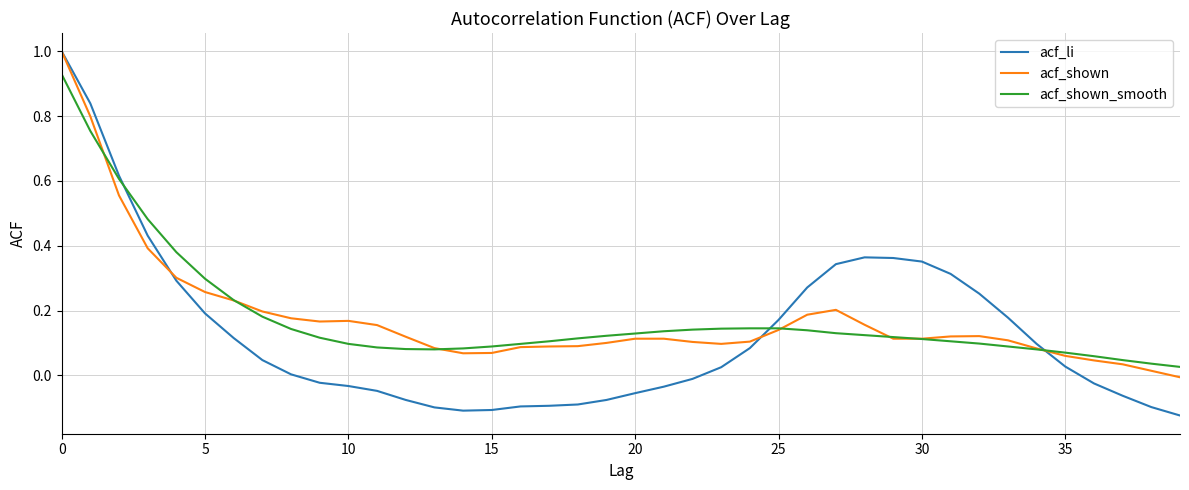

What is the greatest value displayed?

1.0